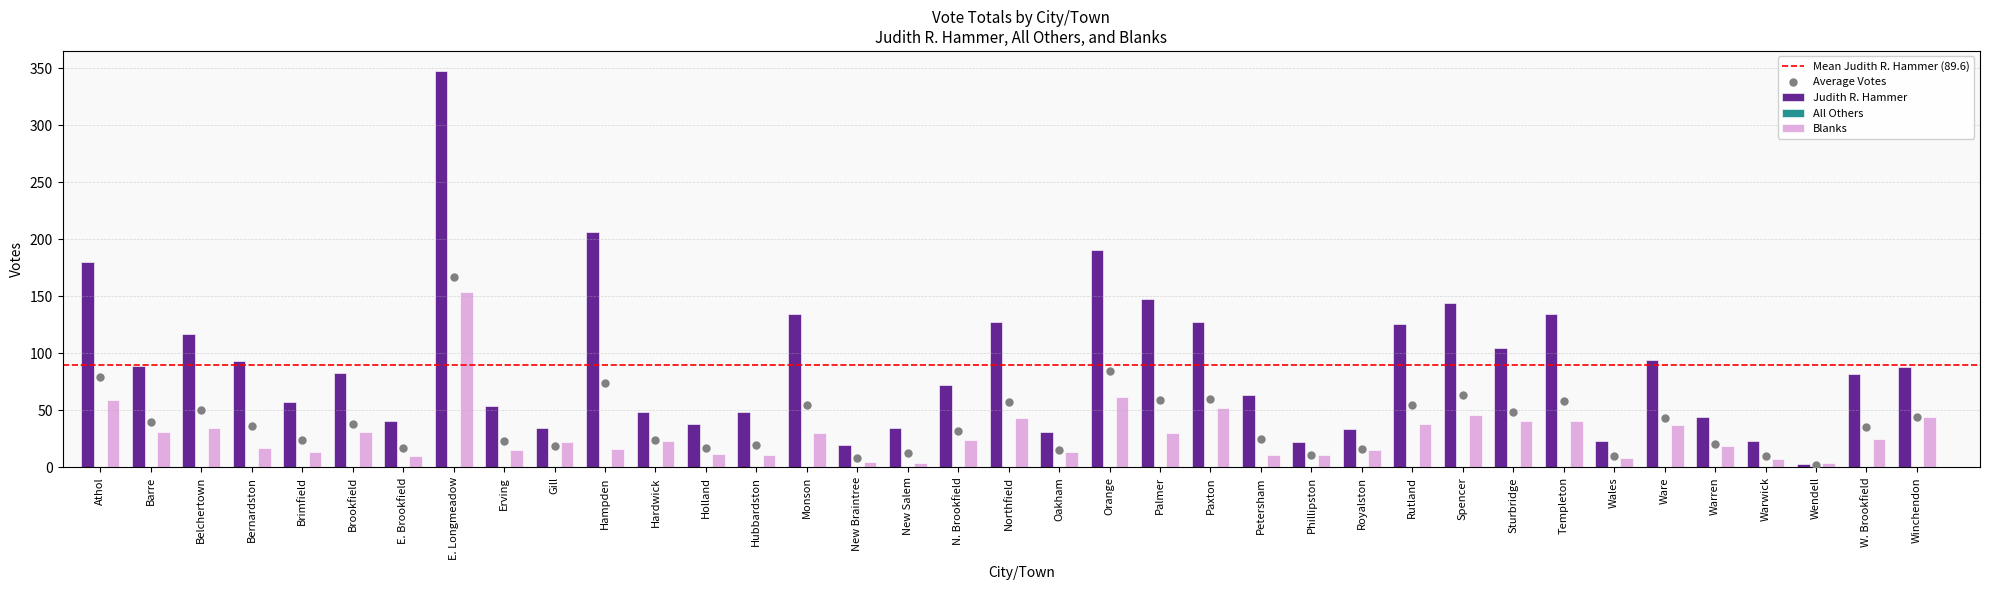

What is the difference between the second highest and minimum values in the Blanks series?

58